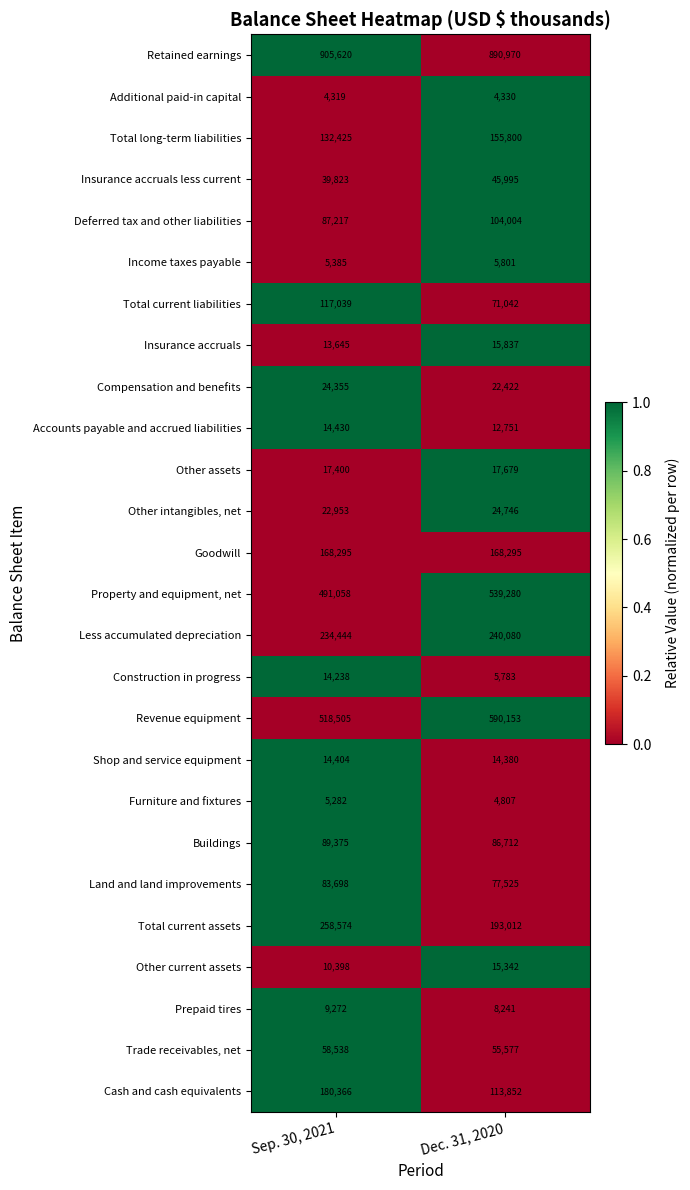

How many categories are shown in the chart?

2